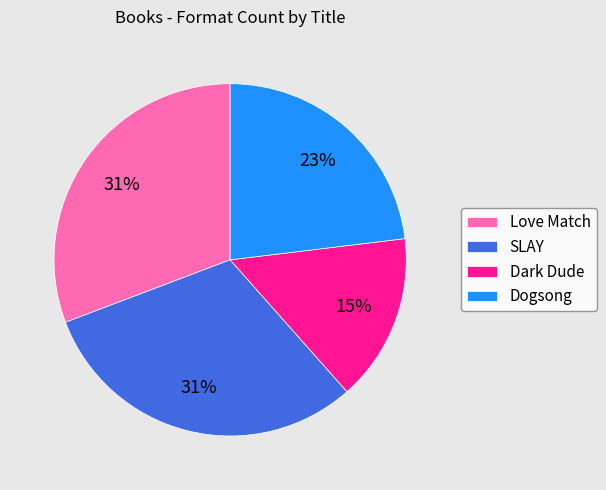

Do Dark Dude and SLAY together represent more than half of the pie?

No